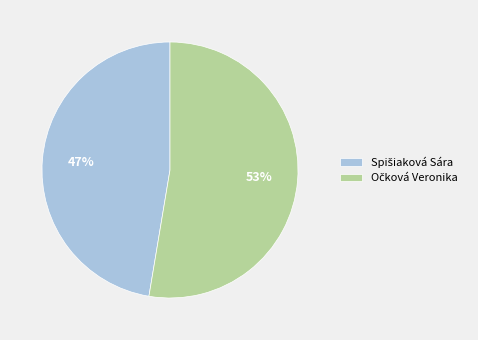

To the nearest percent, what is the average slice percentage?

50%